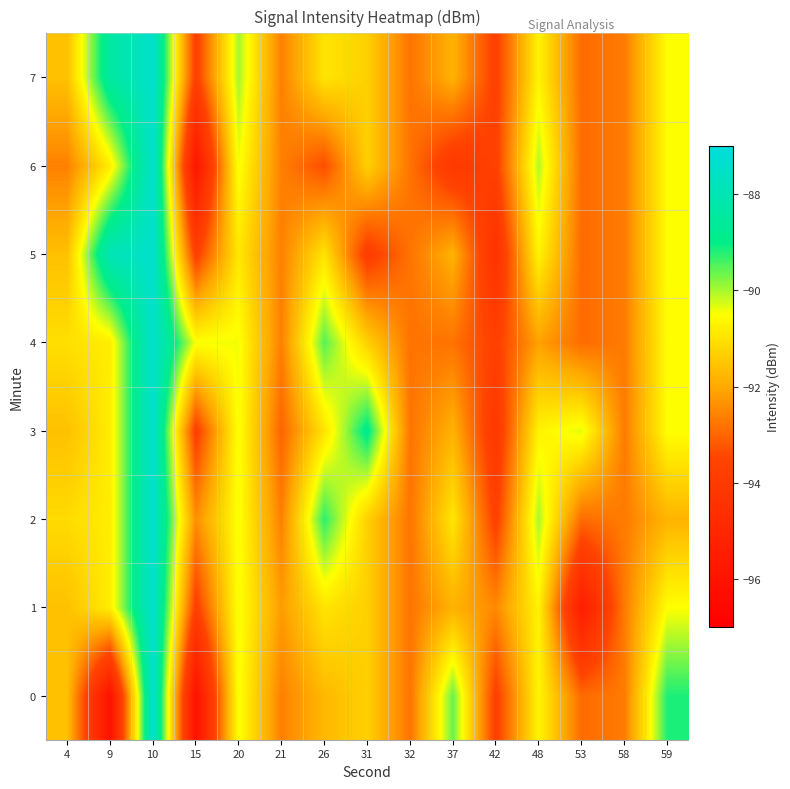

Reading left to right, extract all data points from this chart.

0: 4=-91.6	9=-96.1	10=-87.4	15=-96.1	20=-90.4	21=-92.6	26=-91.7	31=-91.3	32=-92.8	37=-89.6	42=-93.7	48=-90.7	53=-92.9	58=-92.7	59=-89.2
1: 4=-91.6	9=-90.8	10=-87.4	15=-93.7	20=-90.4	21=-92.2	26=-91.0	31=-91.3	32=-92.8	37=-91.8	42=-92.5	48=-90.7	53=-95.5	58=-92.7	59=-90.5
2: 4=-91.1	9=-90.8	10=-87.4	15=-92.4	20=-90.4	21=-92.6	26=-89.3	31=-91.3	32=-92.8	37=-90.9	42=-93.7	48=-90.0	53=-92.9	58=-92.7	59=-91.8
3: 4=-91.6	9=-90.8	10=-87.4	15=-93.7	20=-90.4	21=-93.0	26=-91.0	31=-88.8	32=-92.8	37=-91.8	42=-94.1	48=-90.7	53=-90.3	58=-92.7	59=-90.5
4: 4=-91.1	9=-90.8	10=-87.4	15=-90.5	20=-90.4	21=-92.6	26=-89.5	31=-91.3	32=-92.8	37=-92.8	42=-93.7	48=-92.1	53=-92.9	58=-92.7	59=-90.5
5: 4=-91.6	9=-87.9	10=-87.4	15=-93.7	20=-90.9	21=-92.6	26=-91.0	31=-93.8	32=-92.8	37=-91.8	42=-94.5	48=-90.7	53=-92.9	58=-92.7	59=-90.5
6: 4=-92.6	9=-90.8	10=-87.4	15=-95.9	20=-90.4	21=-92.6	26=-93.4	31=-91.3	32=-92.8	37=-94.1	42=-93.7	48=-90.0	53=-92.9	58=-92.7	59=-90.5
7: 4=-91.6	9=-88.4	10=-87.4	15=-93.7	20=-90.0	21=-92.6	26=-91.0	31=-91.3	32=-92.8	37=-91.8	42=-93.7	48=-90.7	53=-92.9	58=-92.7	59=-90.5